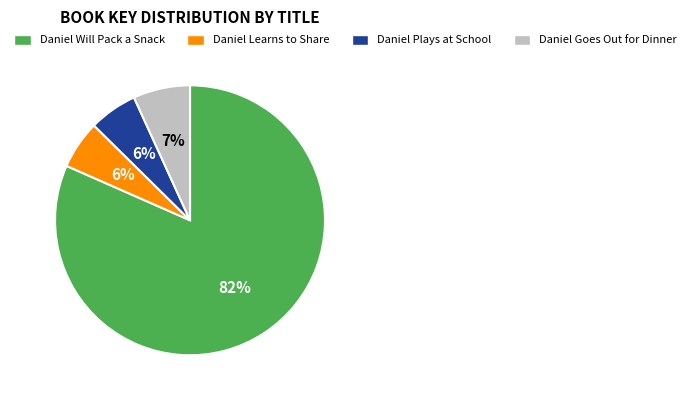

How many segments does this pie chart have?

4